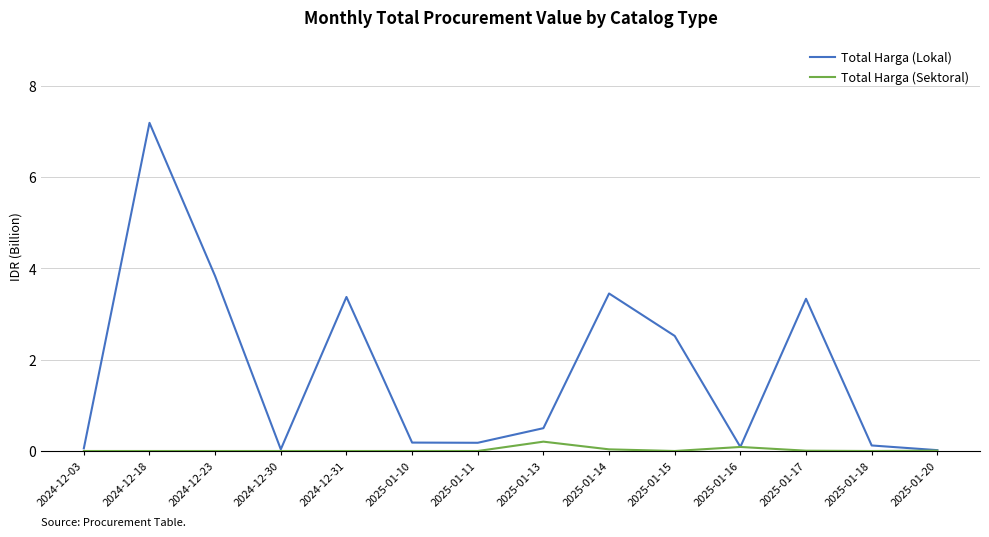

At which category is the sum across all series the highest?

2024-12-18